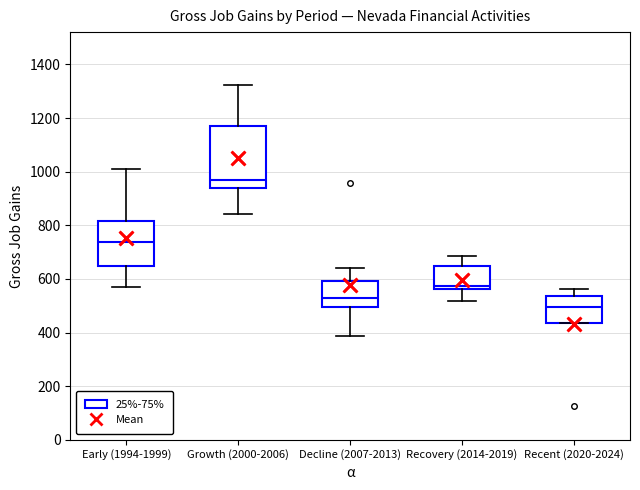

Which box's median line is the highest?

Growth (2000-2006)